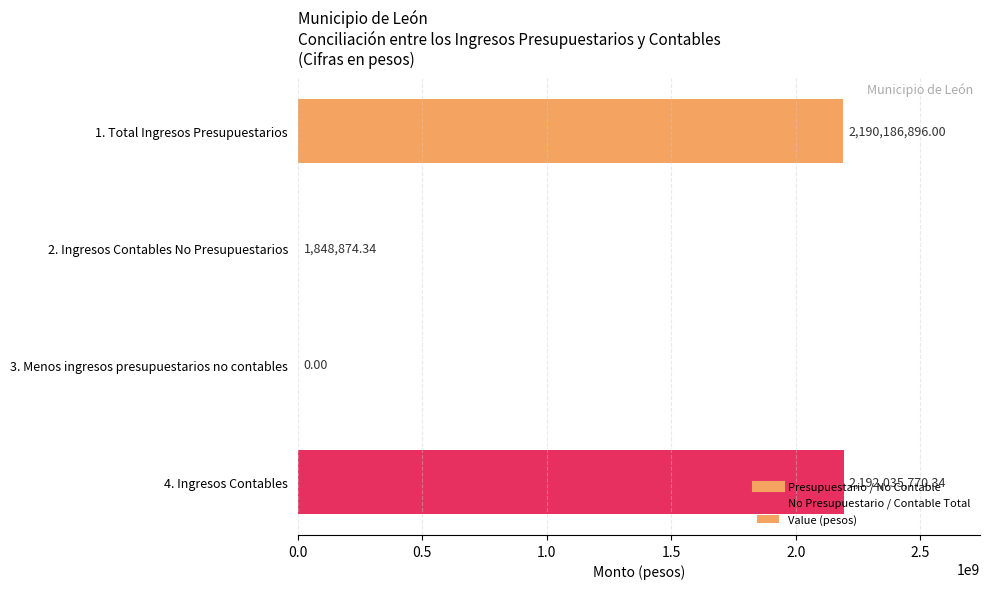

How many data points does each series have?

4